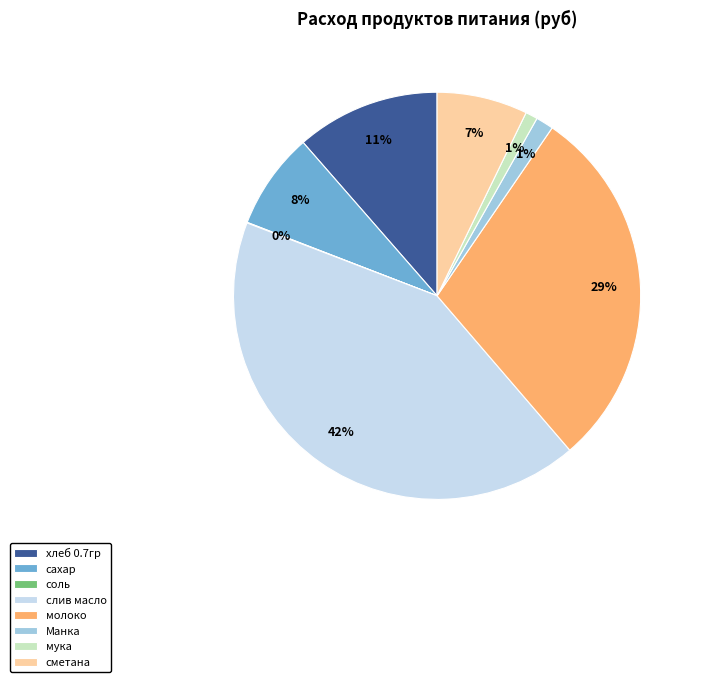

Combined, do Манка and мука account for over 50%?

No